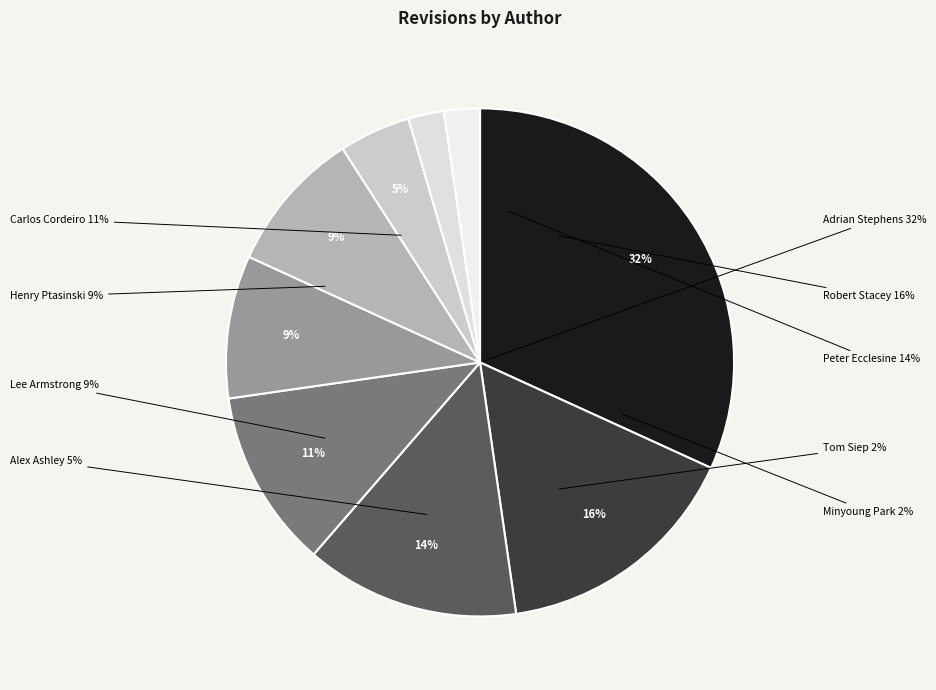

How many segments does this pie chart have?

9